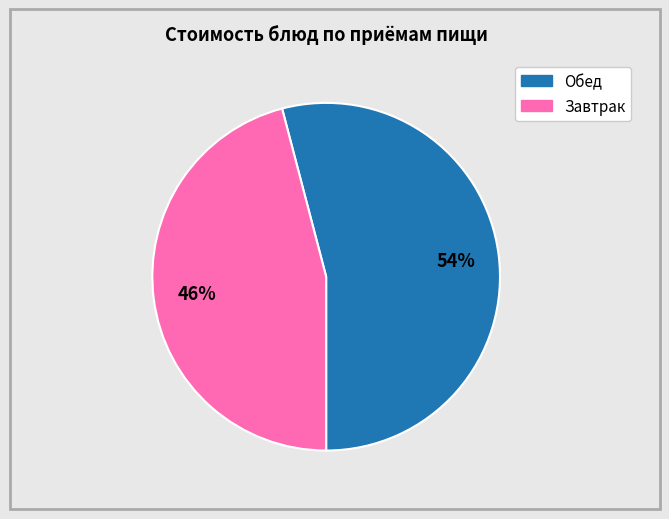

To the nearest percent, what is the average slice percentage?

50%